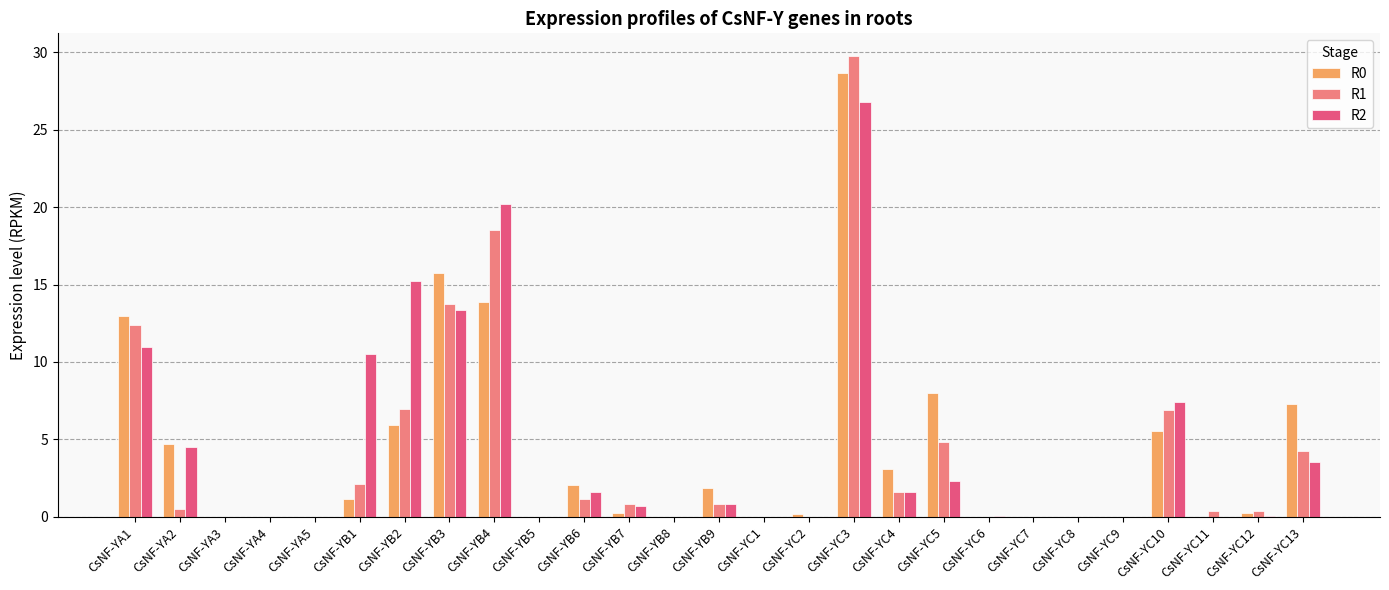

At which category is the sum across all series the highest?

CsNF-YC3